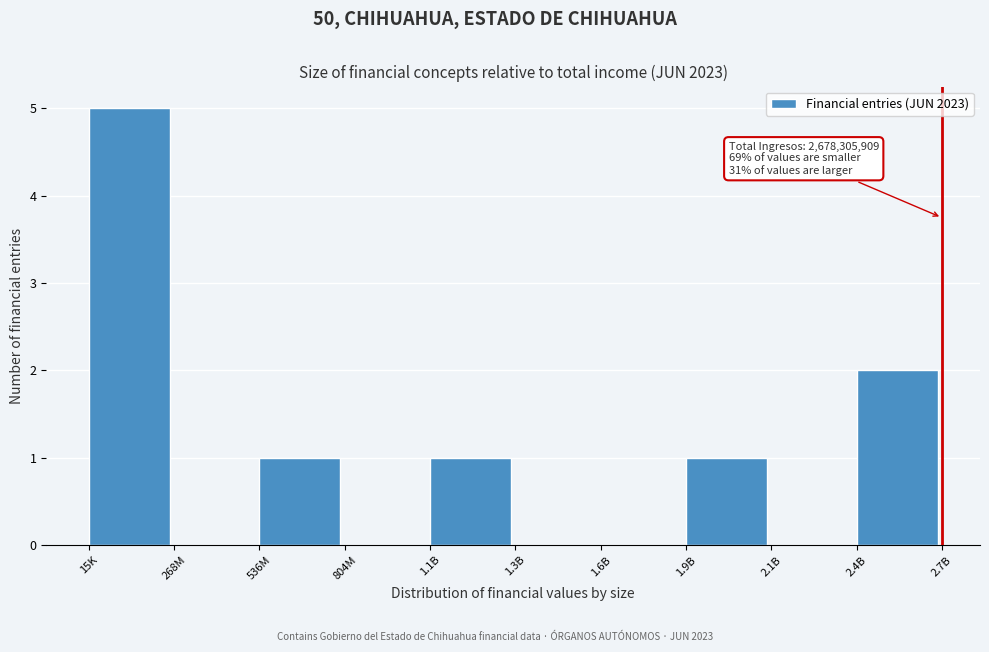

Reading left to right, transcribe all the data shown in this chart.

15K=5	268M=0	536M=1	804M=0	1.1B=1	1.3B=0	1.6B=0	1.9B=1	2.1B=0	2.4B=2